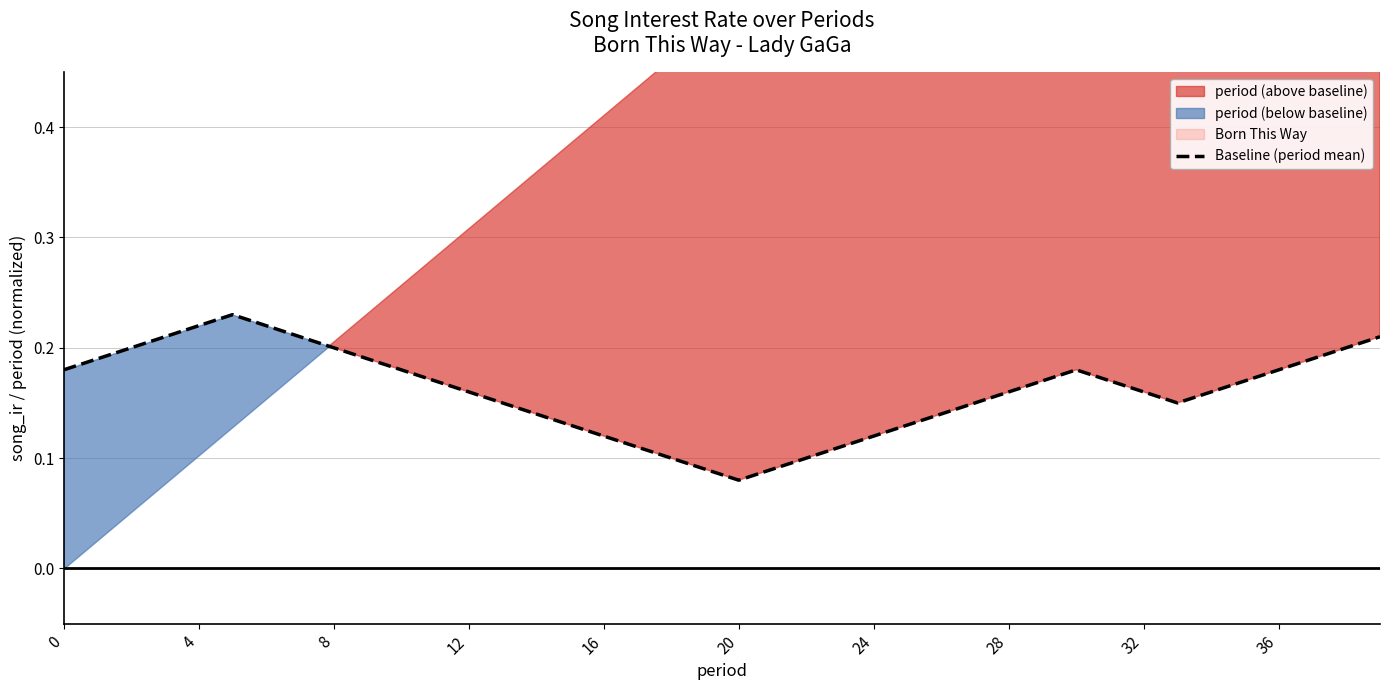

Reading left to right, list all the values displayed in this chart.

0.2	0.2	0.2	0.2	0.2	0.2	0.2	0.2	0.2	0.2	0.2	0.2	0.2	0.1	0.1	0.1	0.1	0.1	0.1	0.1	0.1	0.1	0.1	0.1	0.1	0.1	0.1	0.1	0.2	0.2	0.2	0.2	0.2	0.1	0.2	0.2	0.2	0.2	0.2	0.2